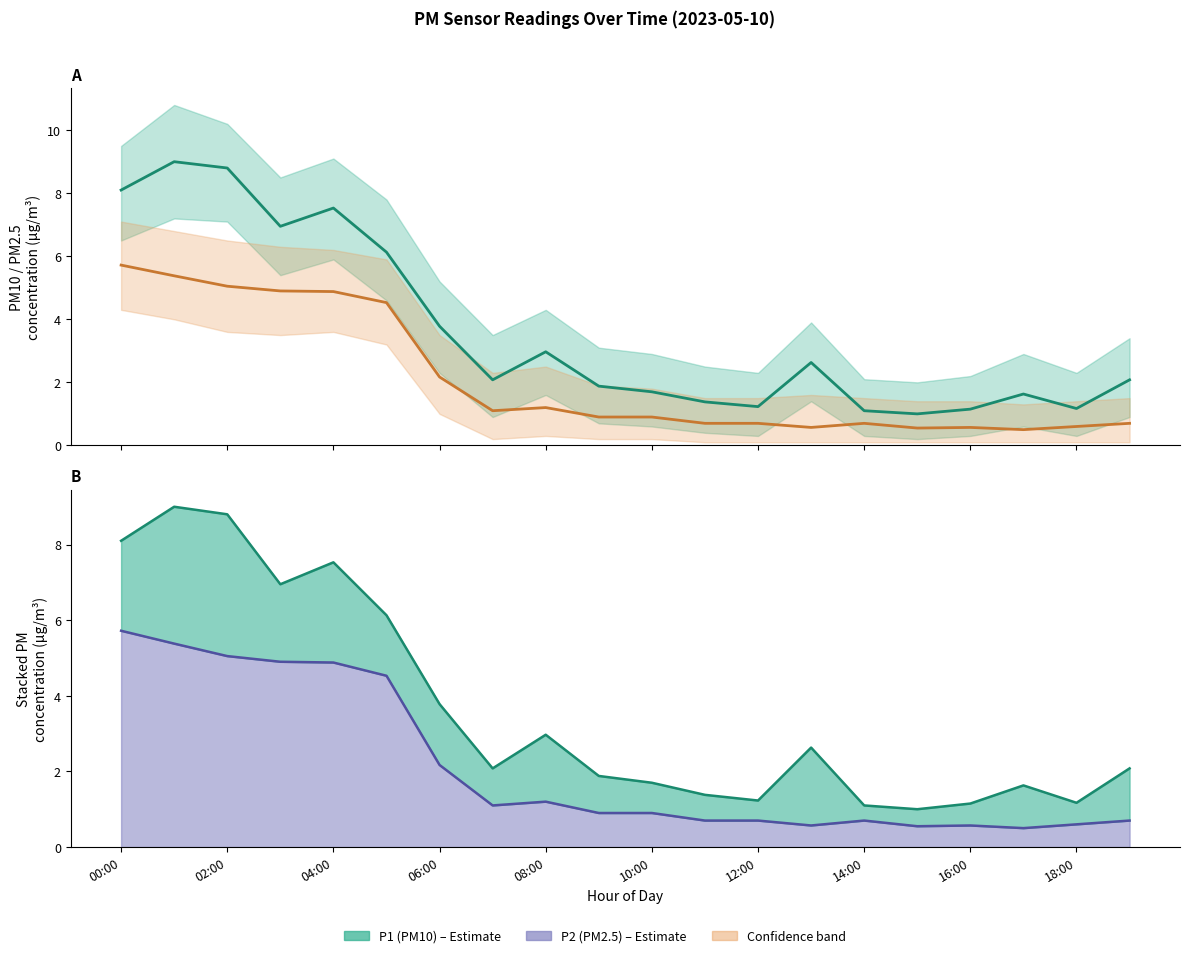

In P1 (PM10), how many points are higher than both neighbors (excluding endpoints)?

5